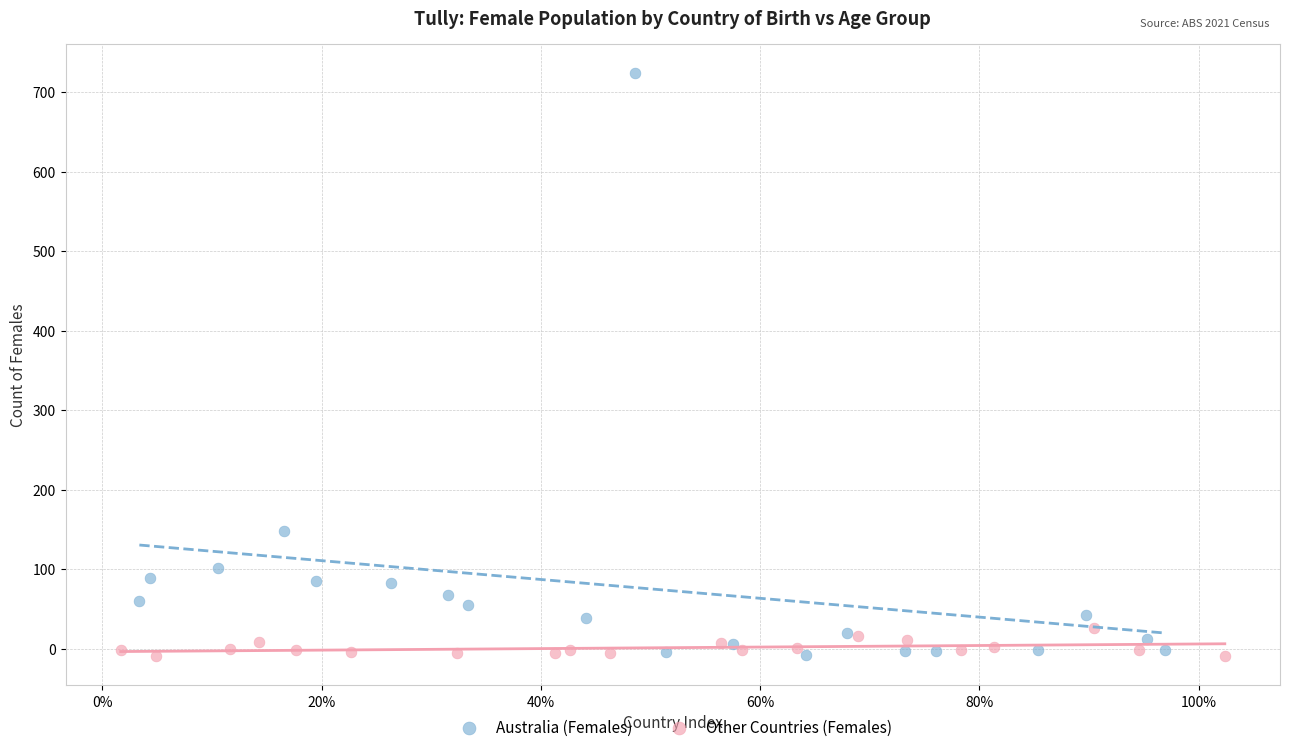

What are all the series names shown in the legend?

Australia (Females), Other Countries (Females)